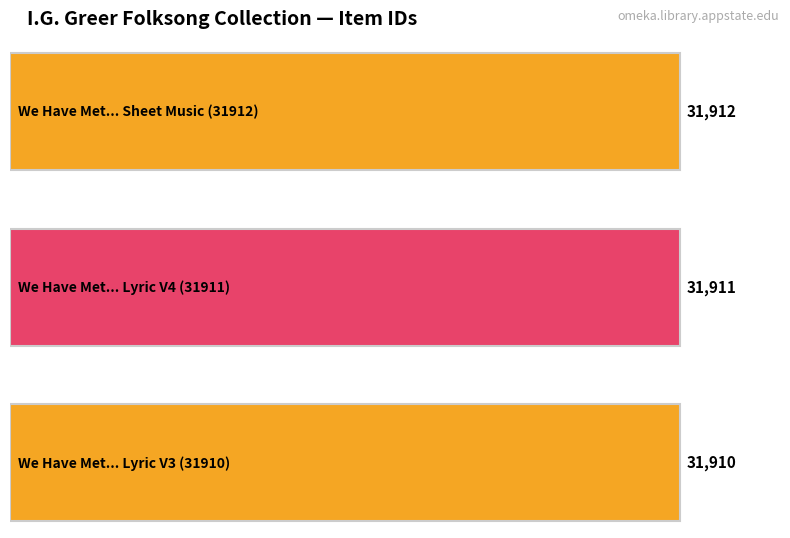

The chart shows a value of 19898 at Item/31911. True or false?

False